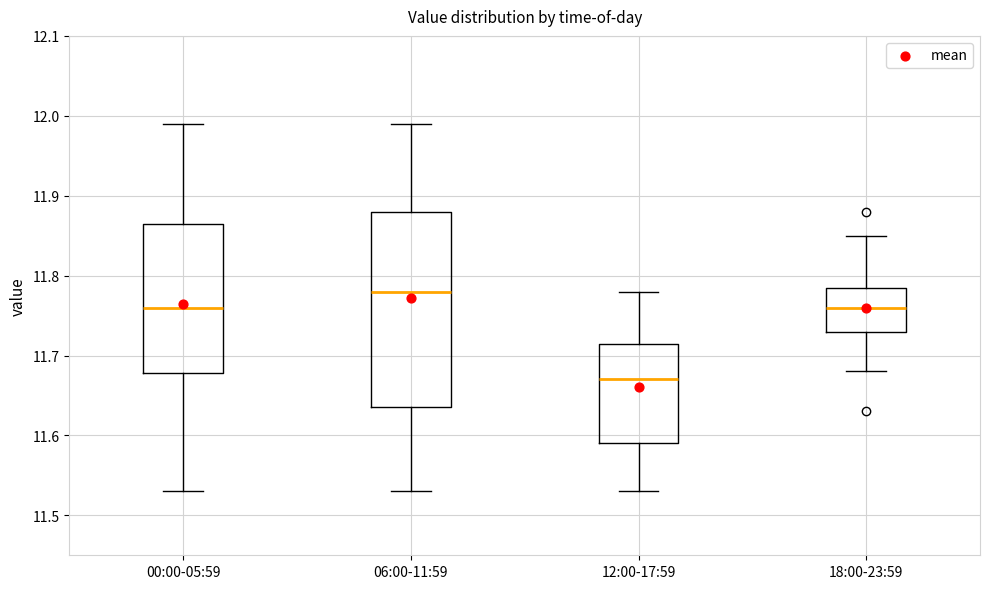

Where does the upper whisker of the box for 12:00-17:59 end on the y-axis? The values are not printed on the chart, so give them approximately, as read against the axis.

11.78